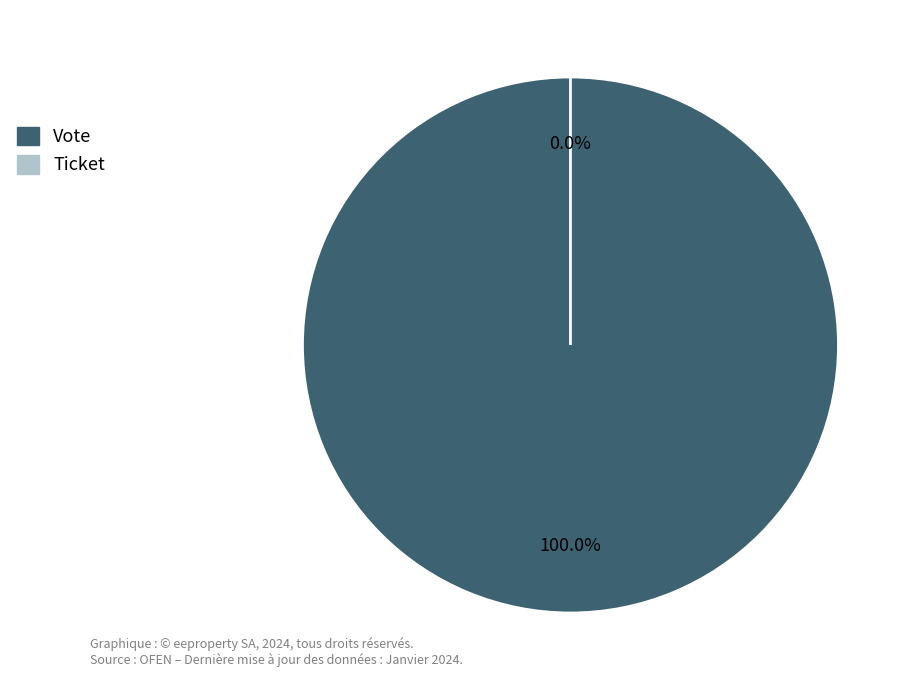

Which category has the biggest portion of the pie?

Vote